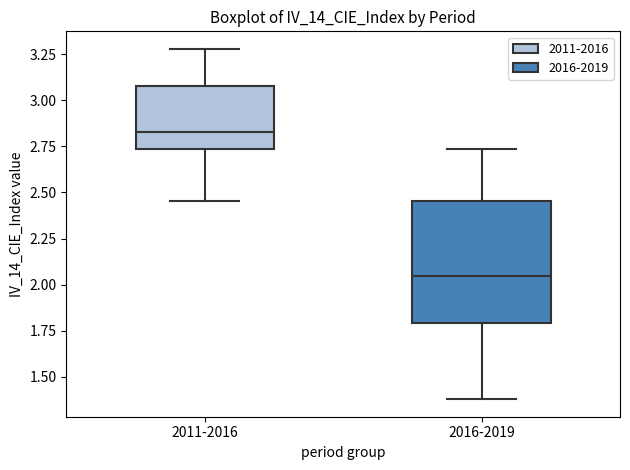

Which box has the lowest median line?

2016-2019